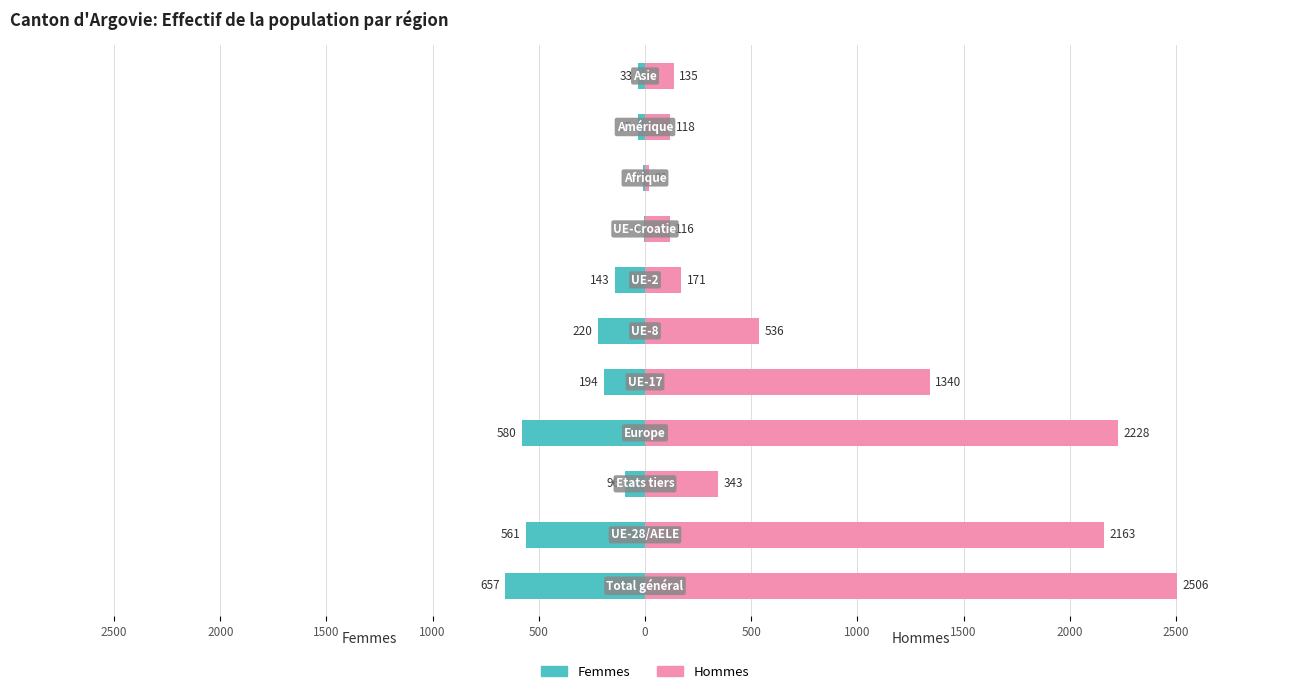

The value of Hommes at 500 is 3695. True or false?

False